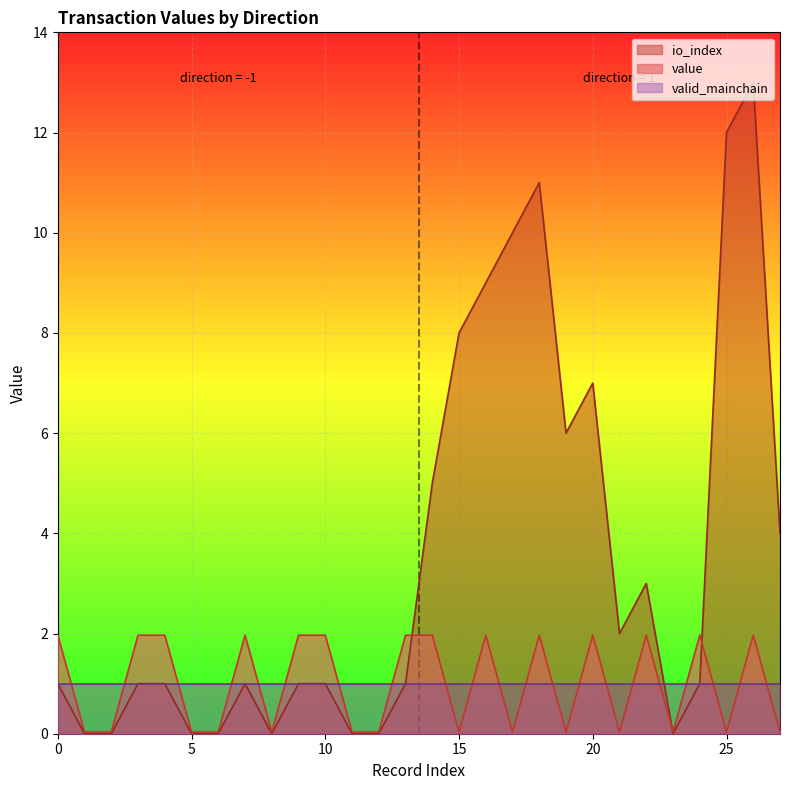

Is it true that value equals 0.1 at -1?

False